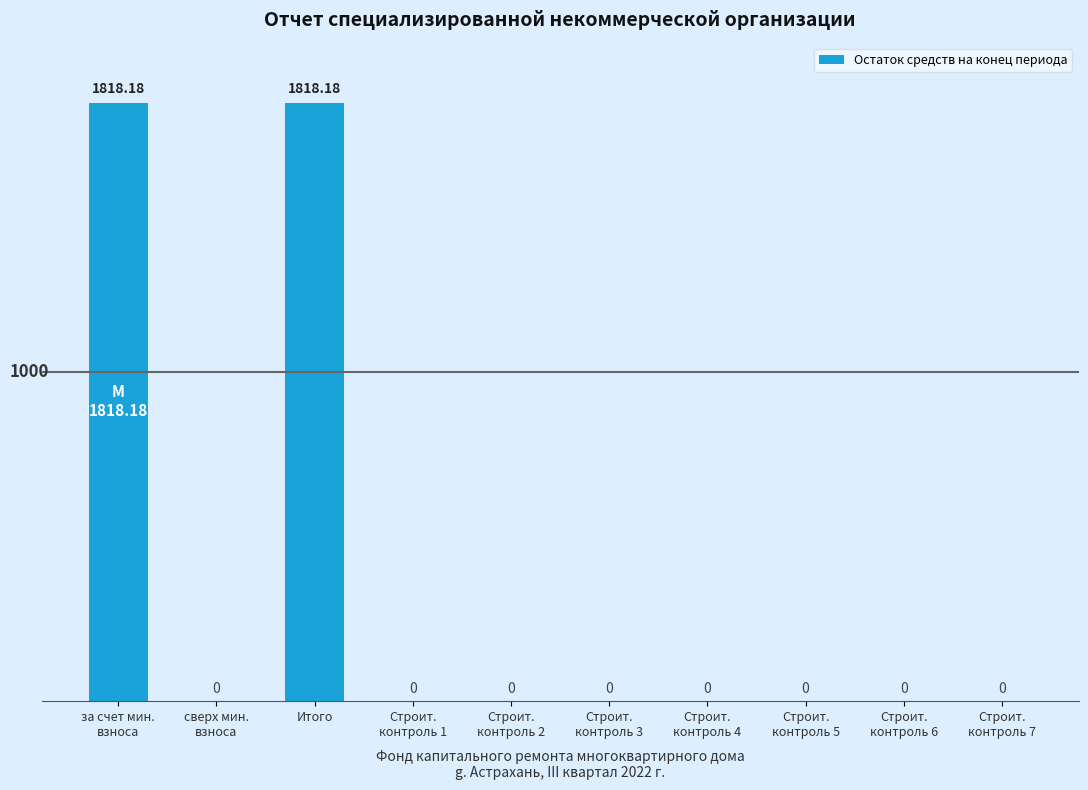

Count the number of values greater than 0.

2